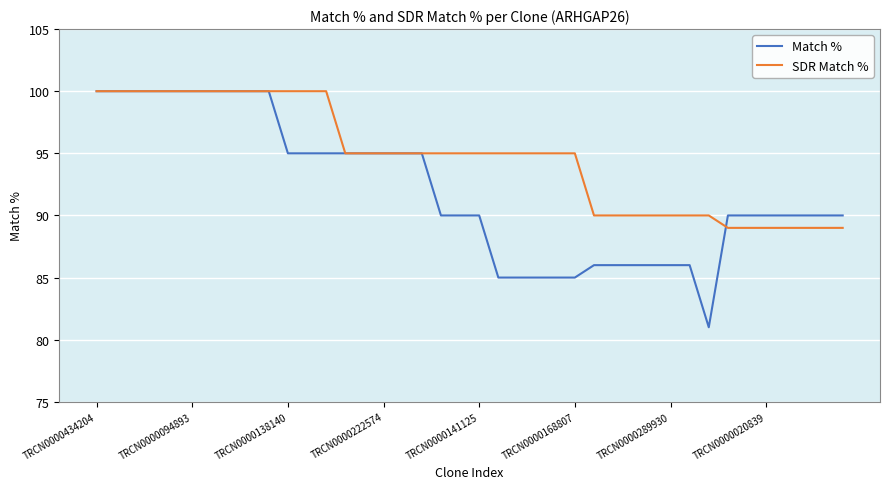

What is the highest value of the SDR Match % series?

100